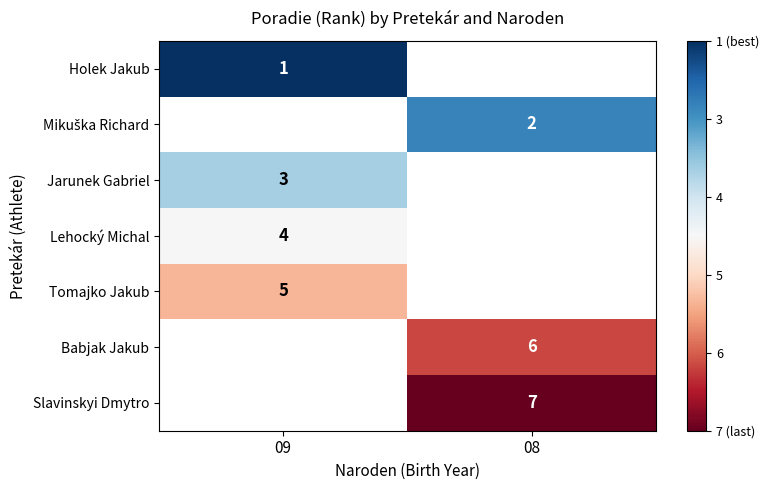

The value of Jarunek Gabriel at 09 is 5. True or false?

False